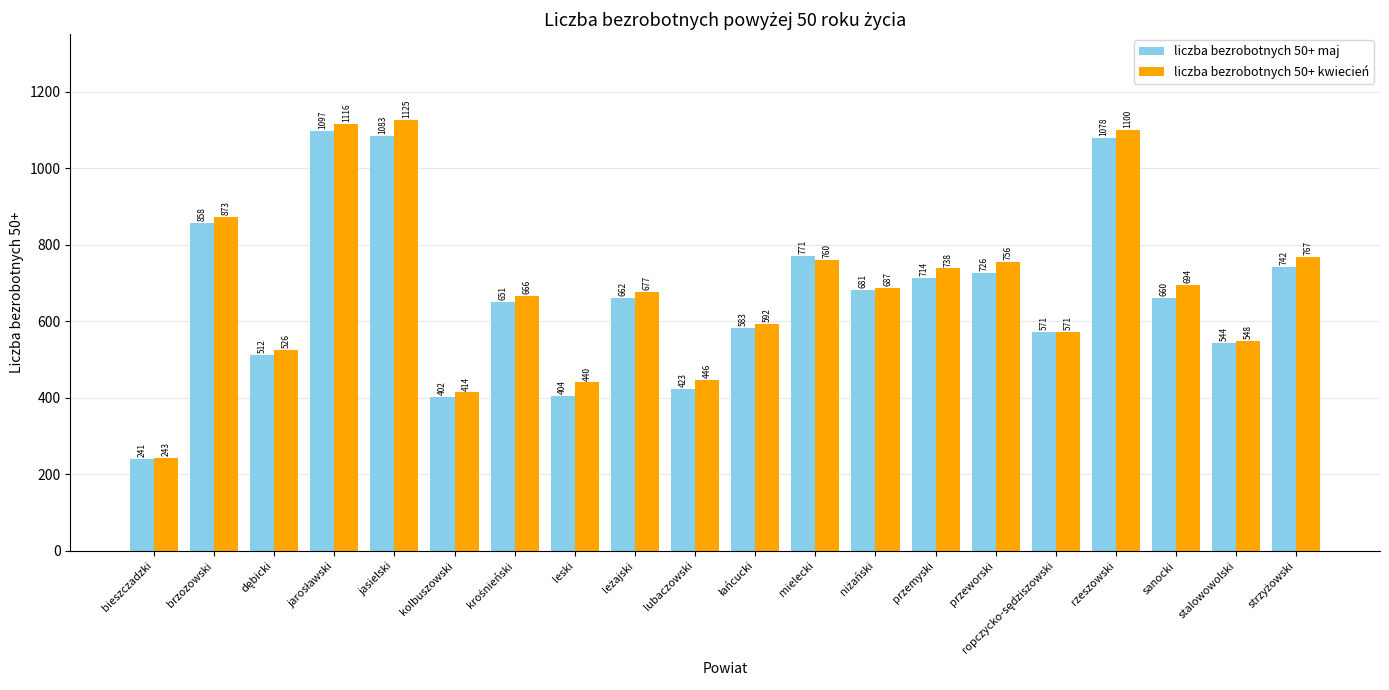

List the series in order of their overall mean, lowest first.

liczba bezrobotnych 50+ maj, liczba bezrobotnych 50+ kwiecień